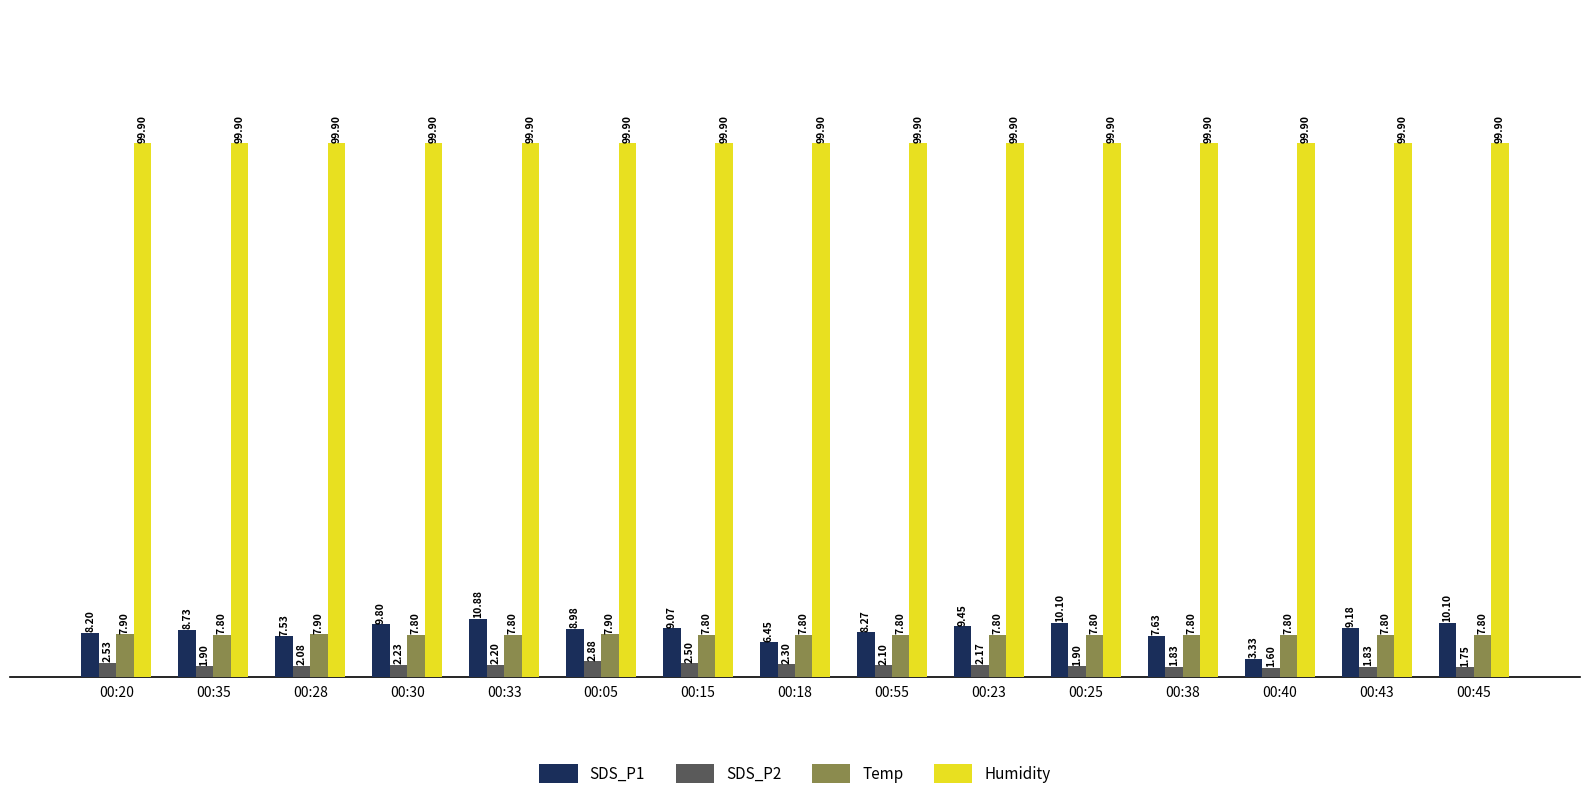

How many groups of bars are there?

15